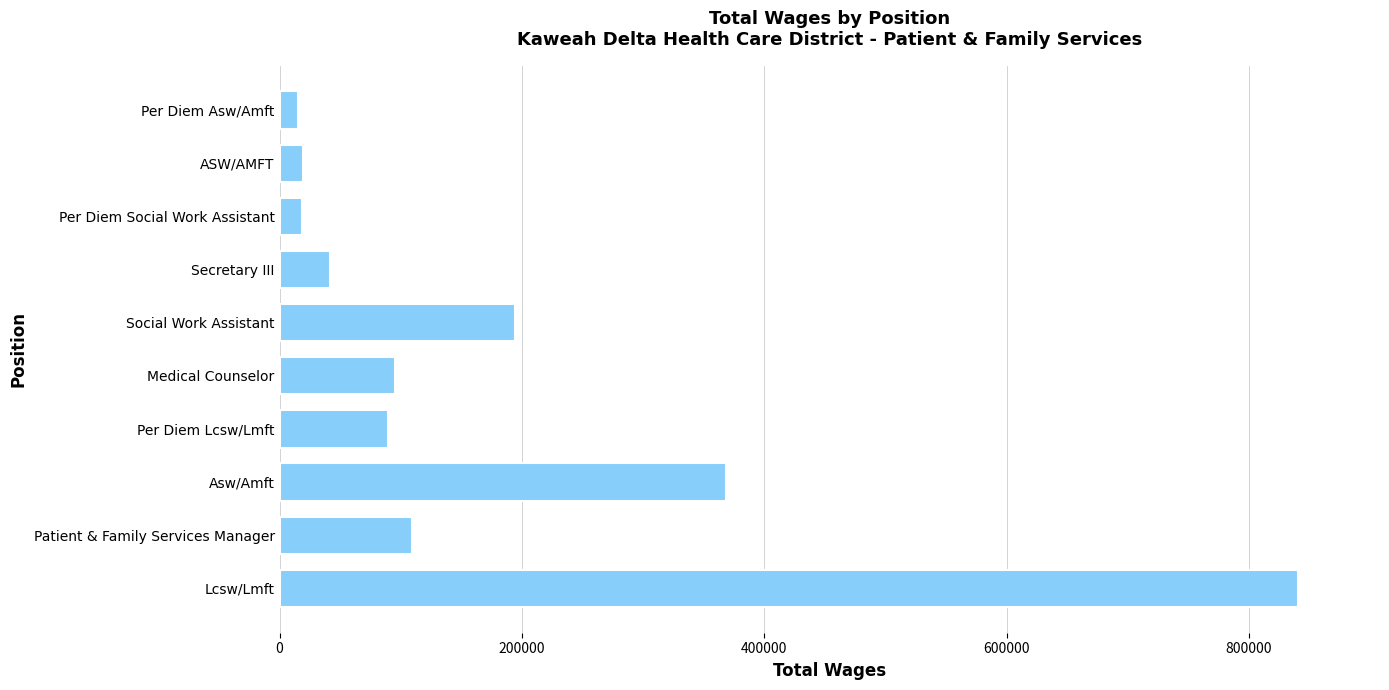

At which category does the chart reach its peak across all series?

Lcsw/Lmft